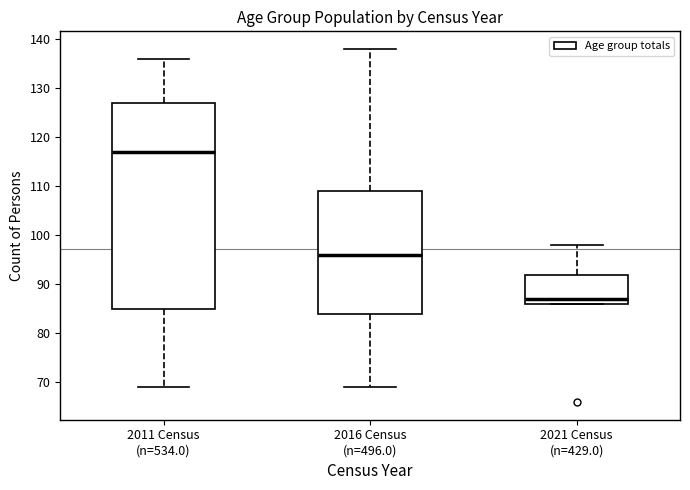

Reading left to right, transcribe this box plot: for each box, give where its median line is, the range the box spans, and where its two whiskers end, as read against the y-axis. The values are not printed on the chart, so give them approximately, as read against the axis.

2011 Census (n=534.0): median 117, box 85 to 127, whiskers 69 to 136
2016 Census (n=496.0): median 96, box 84 to 109, whiskers 69 to 138
2021 Census (n=429.0): median 87, box 86 to 92, whiskers 86 to 98